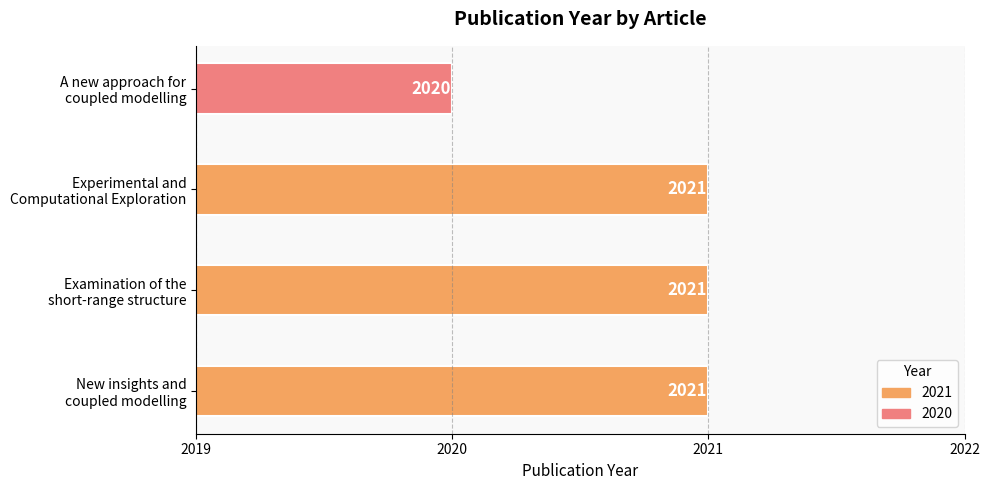

What is the sum of all values?

8083